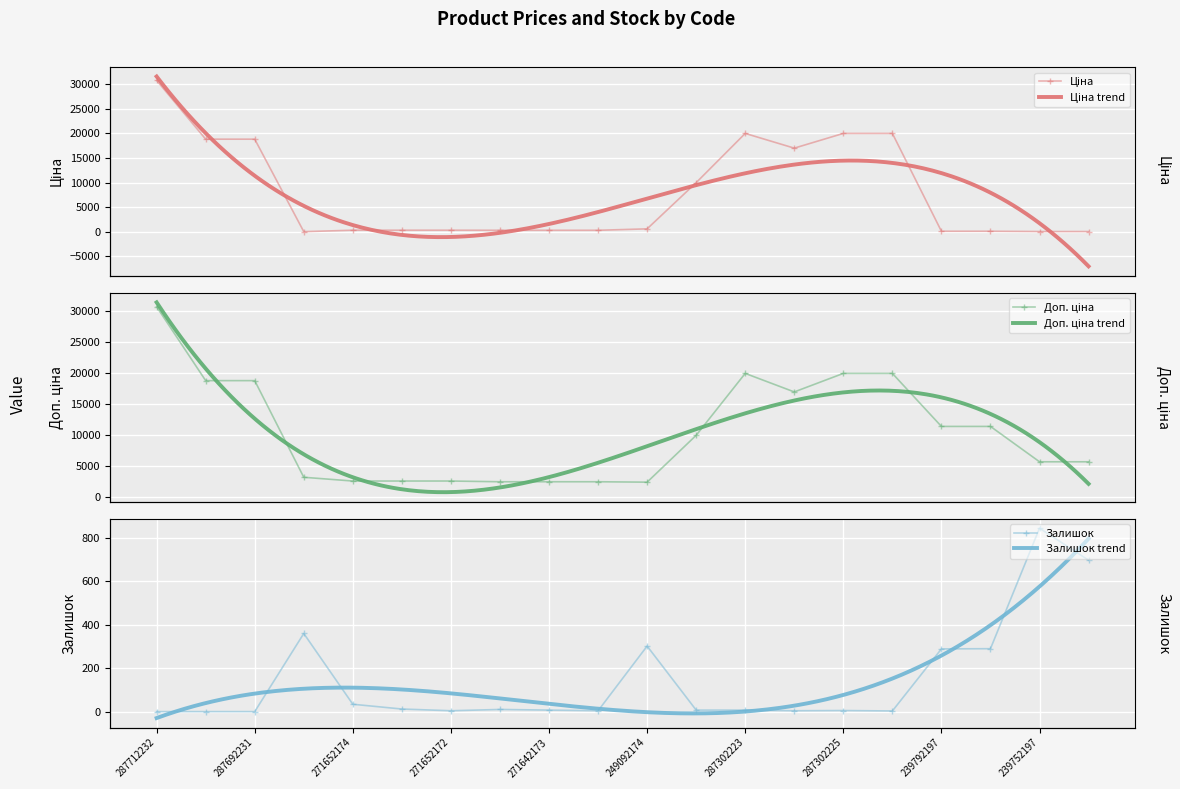

Is this an area chart (filled region under the line)?

No